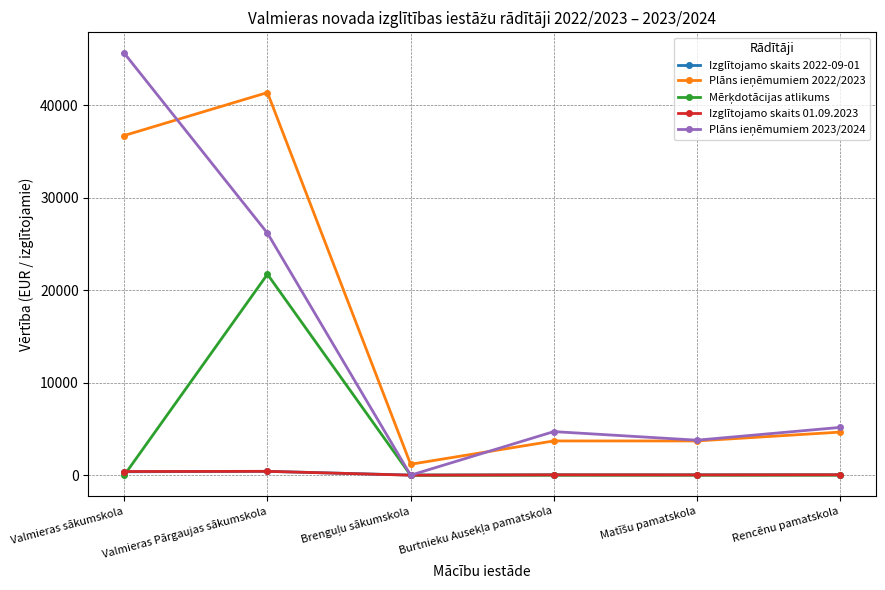

Which category has the highest value across all series?

Valmieras sākumskola